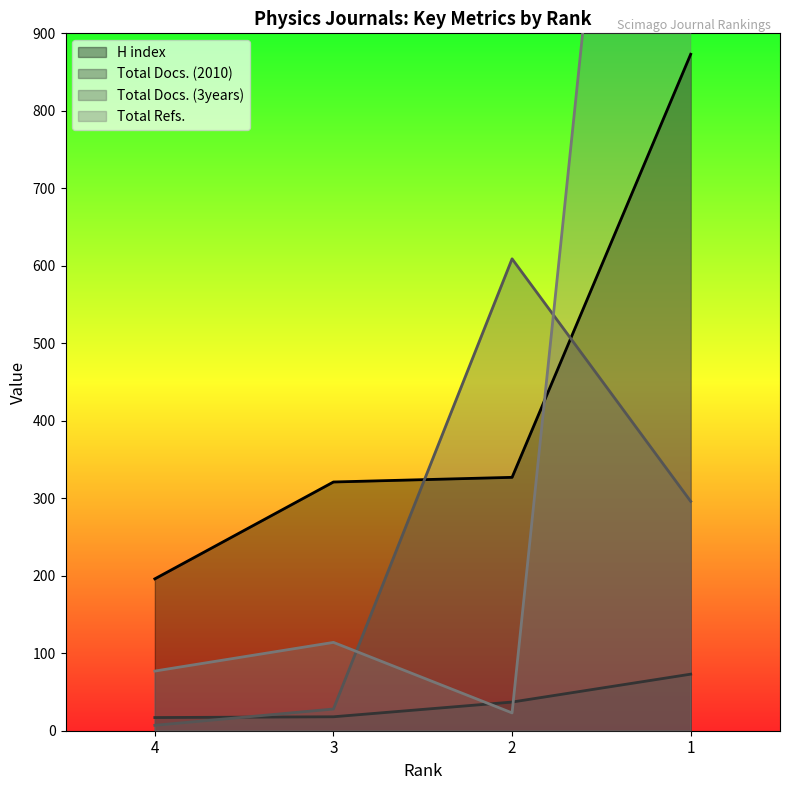

Which series has the largest total across all categories?

Total Refs.